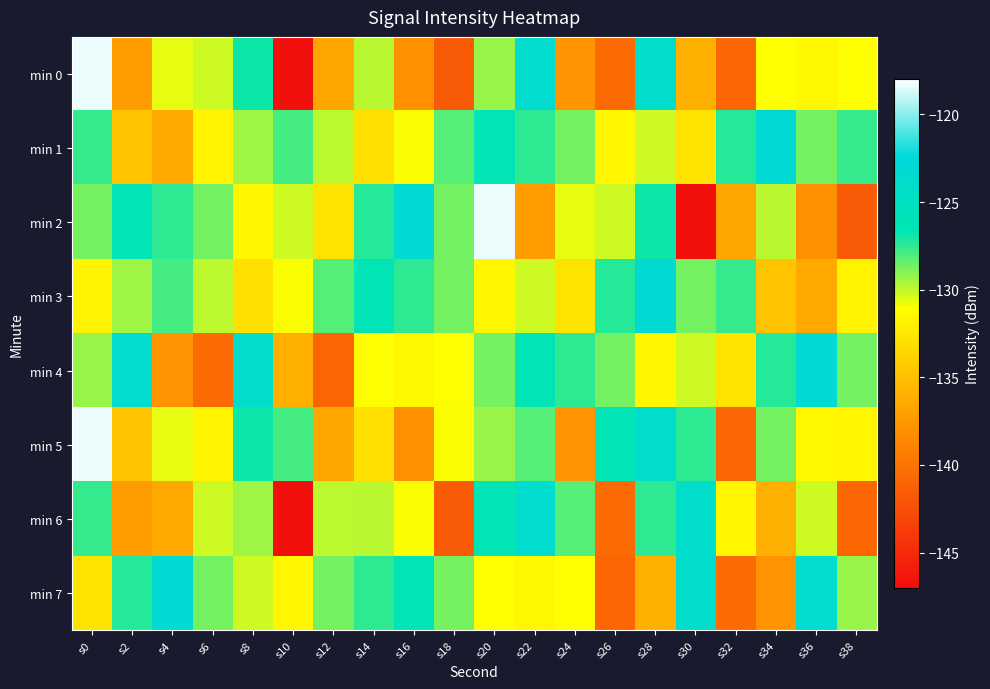

Between s30 and s34, which series saw the biggest shift?

min 2